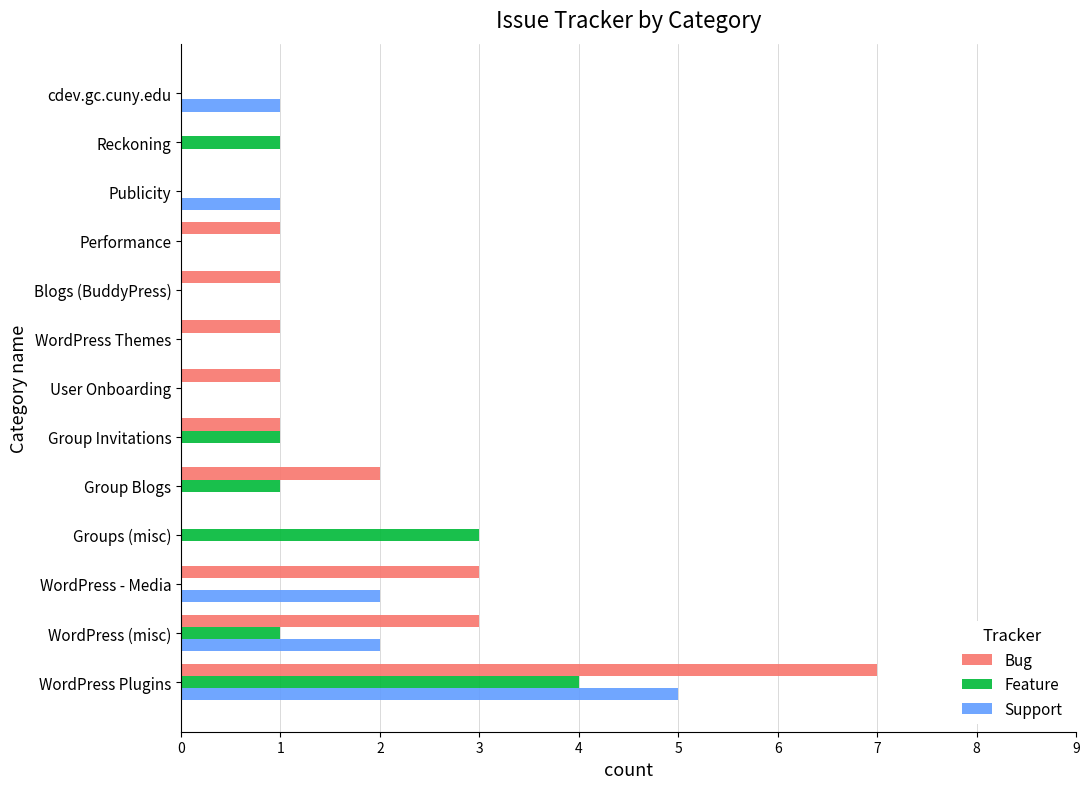

At which category is the sum across all series the highest?

WordPress Plugins